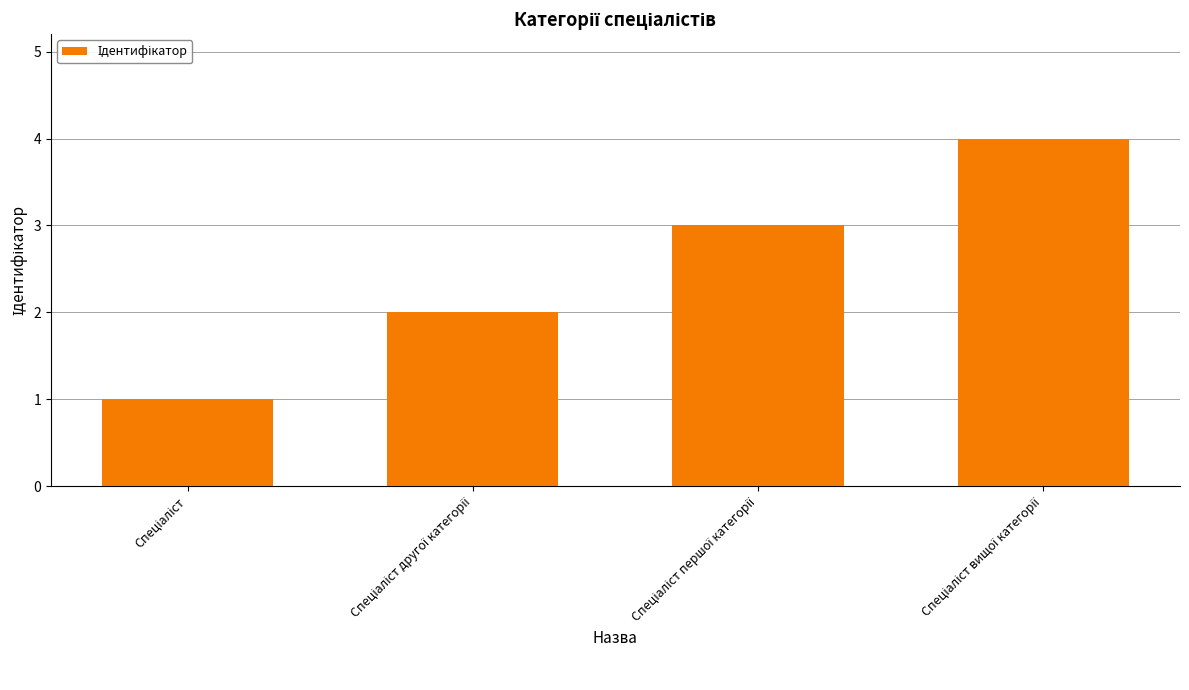

What is the greatest value displayed?

4